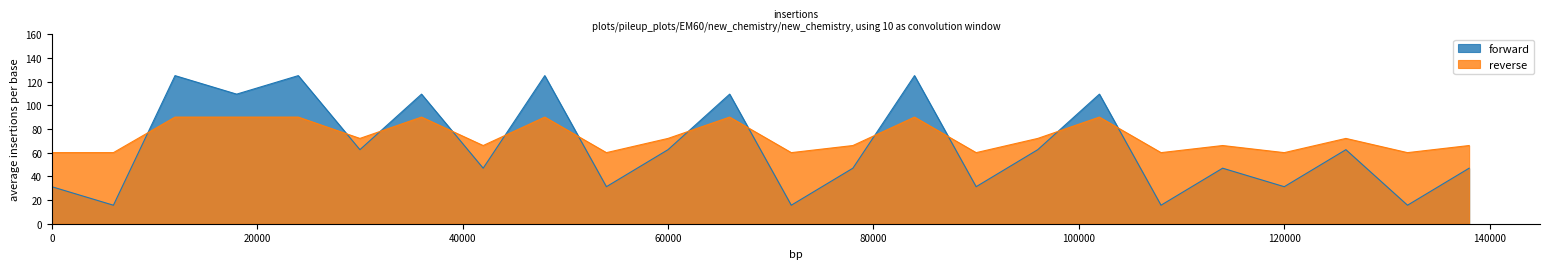

Which series has the largest total across all categories?

reverse